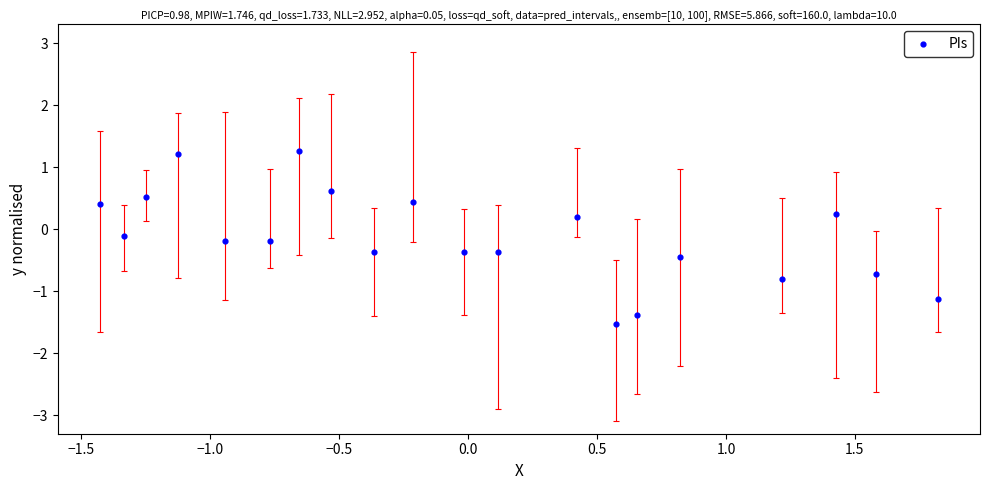

What is the range of Y values (max minus min)?

2.8